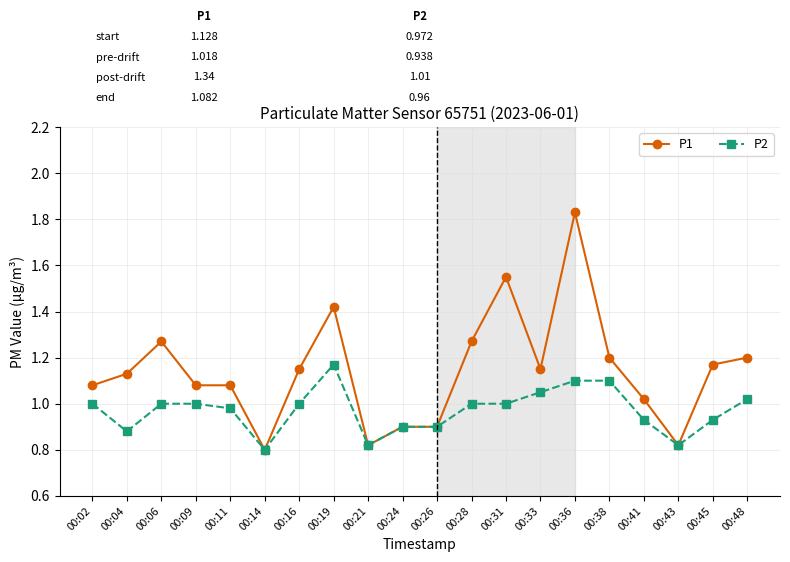

Which series changed the most between 00:04 and 00:16?

P2